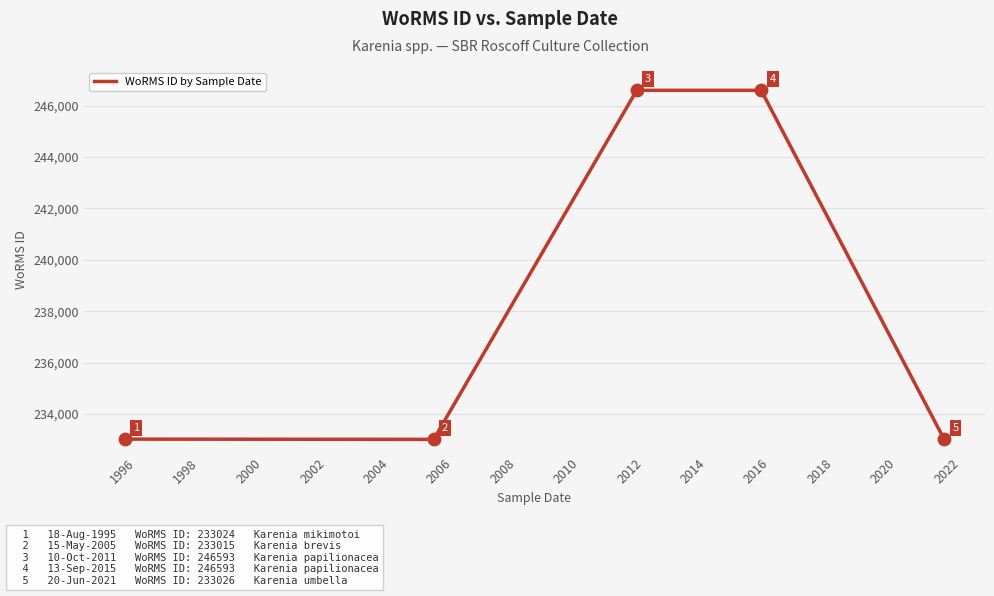

What is the difference between the maximum and minimum values?

13578